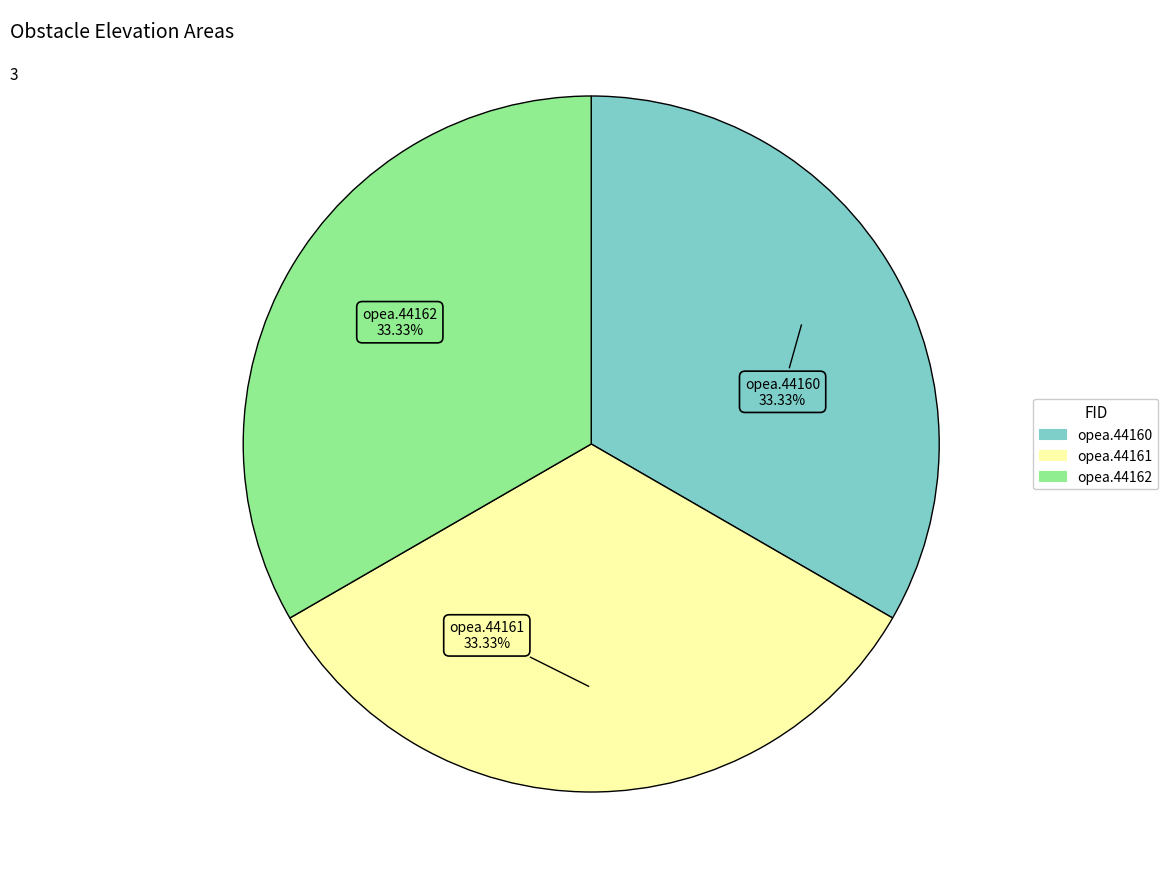

Approximately how many times larger is the value at opea.44162 compared to opea.44161?

1.0